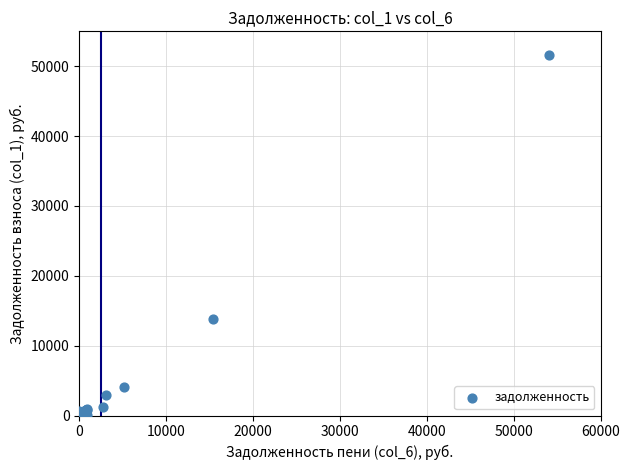

What Y value in the scatter plot is closest to 25798?

13766.1